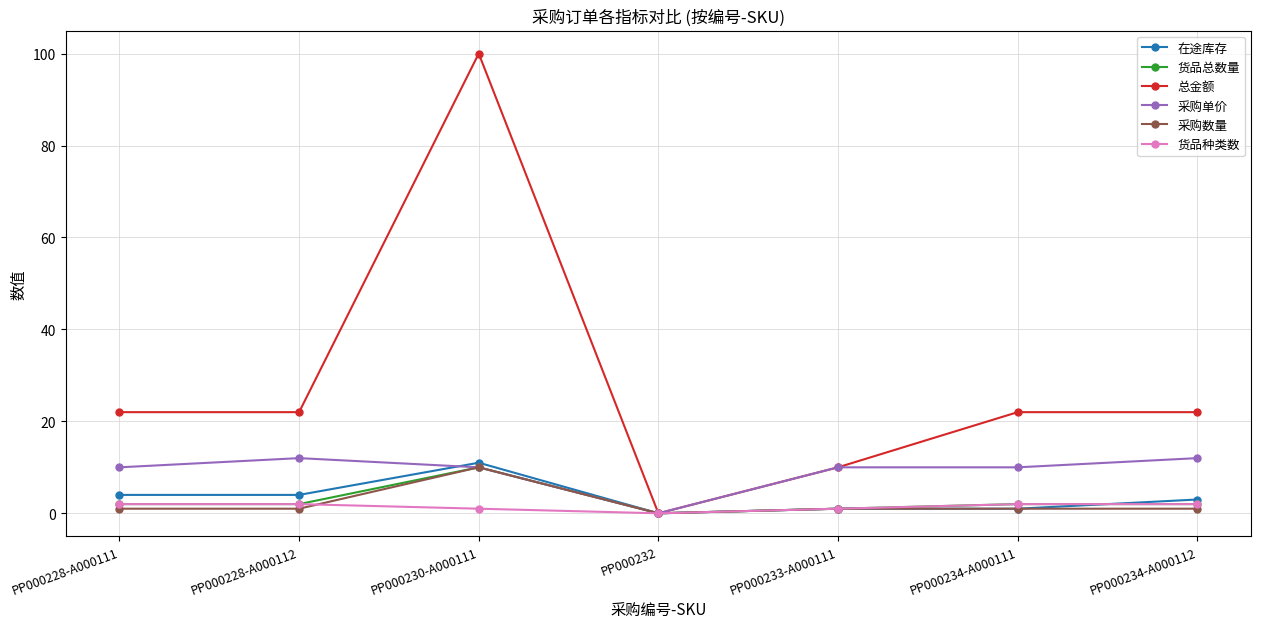

What is the maximum value shown in the chart?

100